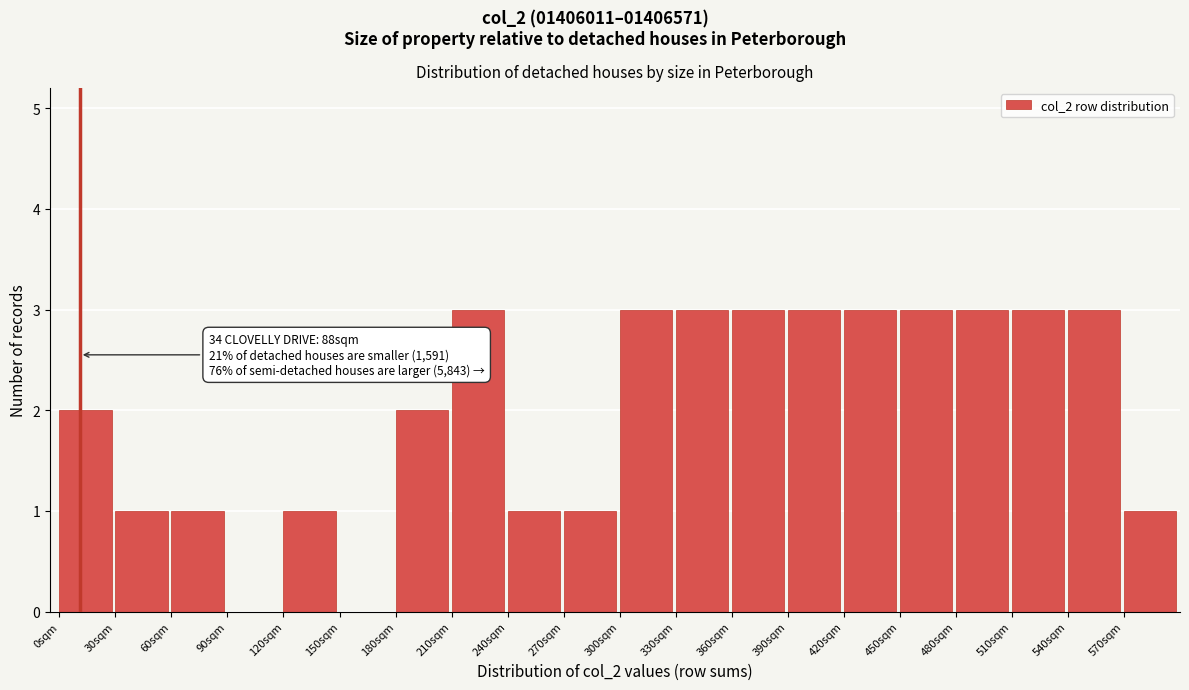

Reading left to right, transcribe all the data shown in this chart.

0sqm=2	30sqm=1	60sqm=1	90sqm=0	120sqm=1	150sqm=0	180sqm=2	210sqm=3	240sqm=1	270sqm=1	300sqm=3	330sqm=3	360sqm=3	390sqm=3	420sqm=3	450sqm=3	480sqm=3	510sqm=3	540sqm=3	570sqm=1